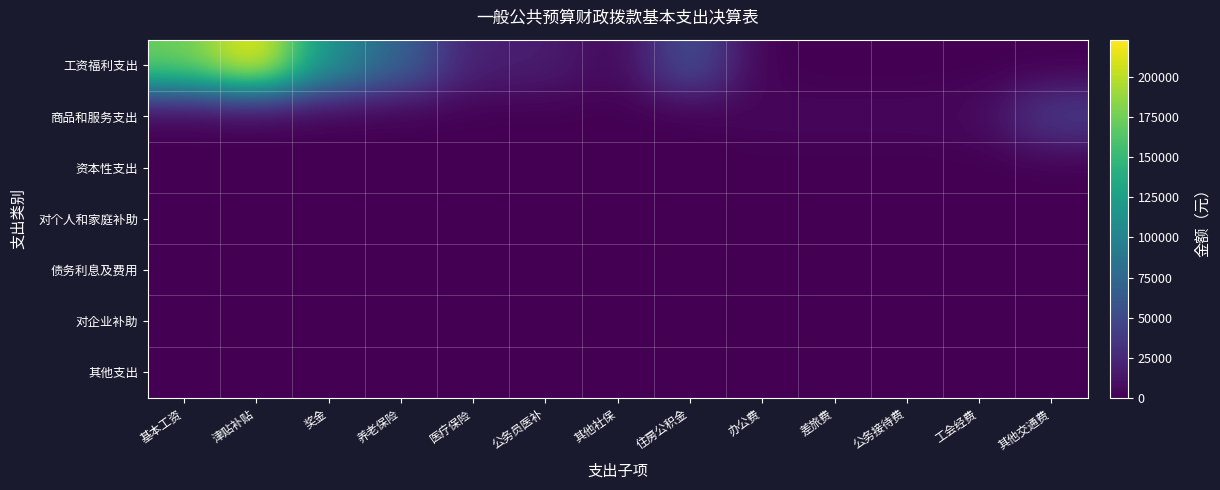

Reading right to left, transcribe all the data shown in this chart.

工资福利支出: 其他交通费=0.0	工会经费=0.0	公务接待费=0.0	差旅费=0.0	办公费=0.0	住房公积金=56212.0	其他社保=3357.3	公务员医补=18003.6	医疗保险=18799.5	养老保险=69603.7	奖金=112508.0	津贴补贴=223291.0	基本工资=173013.0
商品和服务支出: 其他交通费=39450.0	工会经费=4834.1	公务接待费=4000.0	差旅费=4000.0	办公费=4000.0	住房公积金=0.0	其他社保=0.0	公务员医补=0.0	医疗保险=0.0	养老保险=0.0	奖金=0.0	津贴补贴=0.0	基本工资=0.0
资本性支出: 其他交通费=0.0	工会经费=0.0	公务接待费=0.0	差旅费=0.0	办公费=0.0	住房公积金=0.0	其他社保=0.0	公务员医补=0.0	医疗保险=0.0	养老保险=0.0	奖金=0.0	津贴补贴=0.0	基本工资=0.0
对个人和家庭补助: 其他交通费=0.0	工会经费=0.0	公务接待费=0.0	差旅费=0.0	办公费=0.0	住房公积金=0.0	其他社保=0.0	公务员医补=0.0	医疗保险=0.0	养老保险=0.0	奖金=0.0	津贴补贴=0.0	基本工资=0.0
债务利息及费用: 其他交通费=0.0	工会经费=0.0	公务接待费=0.0	差旅费=0.0	办公费=0.0	住房公积金=0.0	其他社保=0.0	公务员医补=0.0	医疗保险=0.0	养老保险=0.0	奖金=0.0	津贴补贴=0.0	基本工资=0.0
对企业补助: 其他交通费=0.0	工会经费=0.0	公务接待费=0.0	差旅费=0.0	办公费=0.0	住房公积金=0.0	其他社保=0.0	公务员医补=0.0	医疗保险=0.0	养老保险=0.0	奖金=0.0	津贴补贴=0.0	基本工资=0.0
其他支出: 其他交通费=0.0	工会经费=0.0	公务接待费=0.0	差旅费=0.0	办公费=0.0	住房公积金=0.0	其他社保=0.0	公务员医补=0.0	医疗保险=0.0	养老保险=0.0	奖金=0.0	津贴补贴=0.0	基本工资=0.0